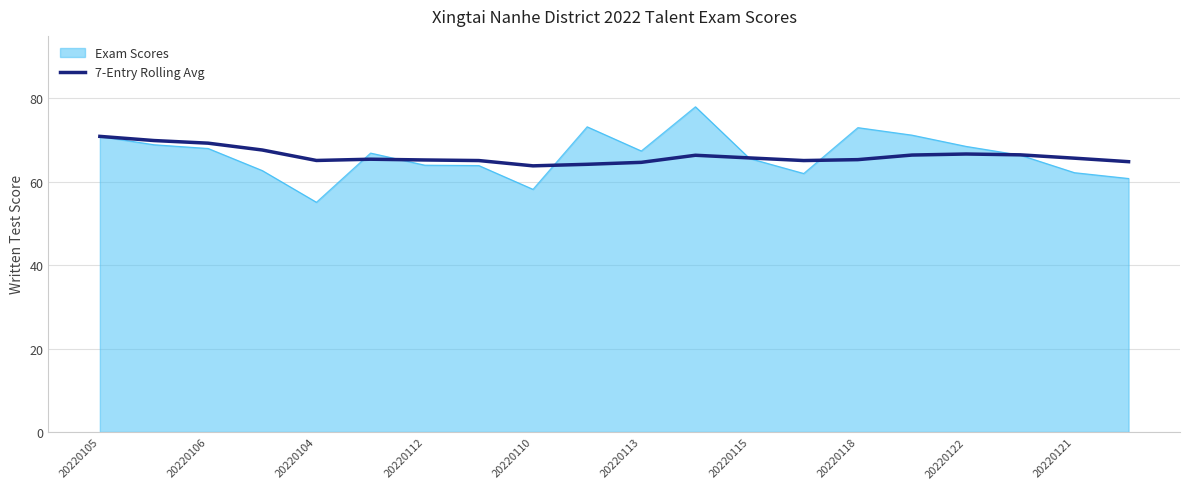

Which series has the widest spread of values?

Exam Scores